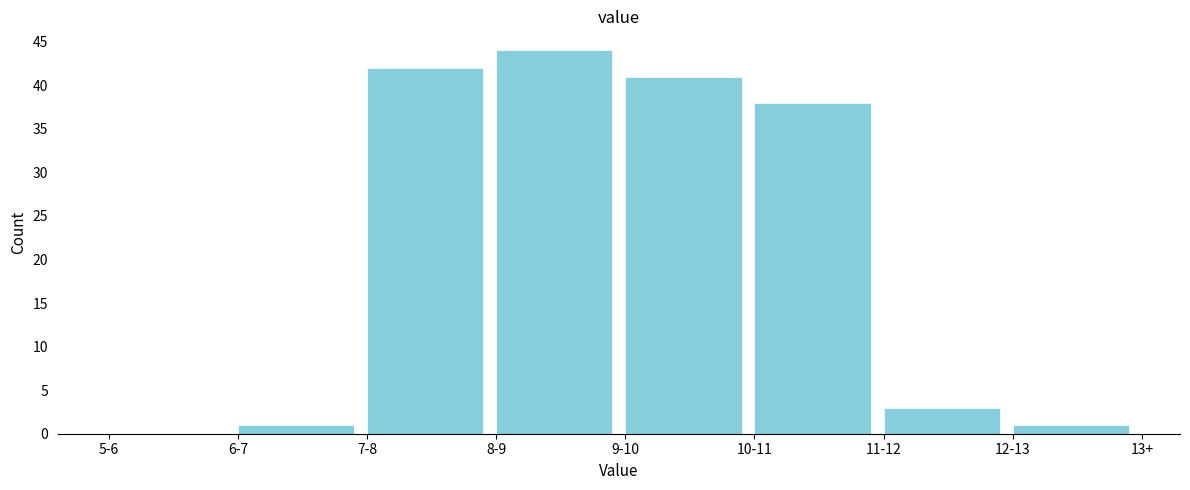

Reading right to left, transcribe all the data shown in this chart.

12-13=1	11-12=3	10-11=38	9-10=41	8-9=44	7-8=42	6-7=1	5-6=0